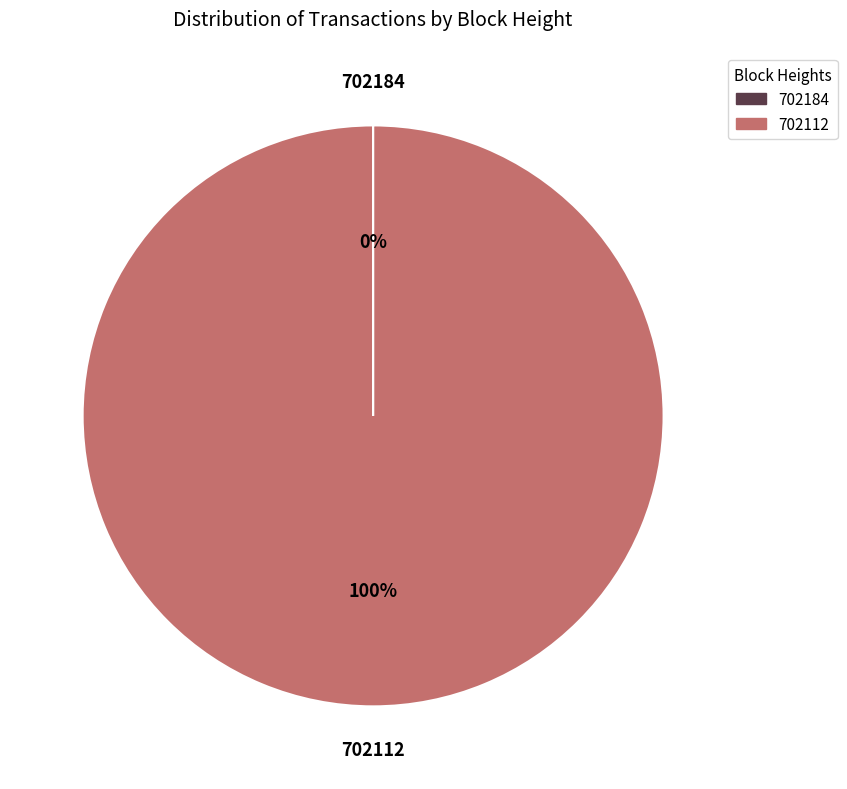

To the nearest percent, what is the difference between the largest and smallest slice percentages?

100%